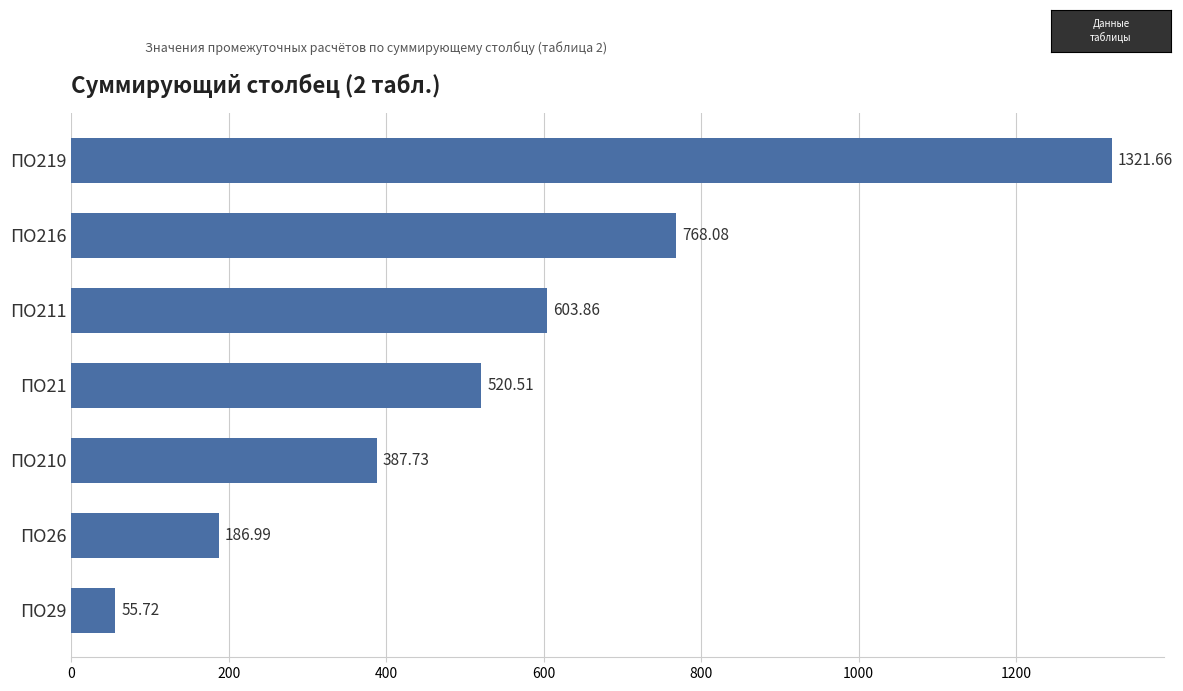

Where is the data nearest to the value 688?

ПО216